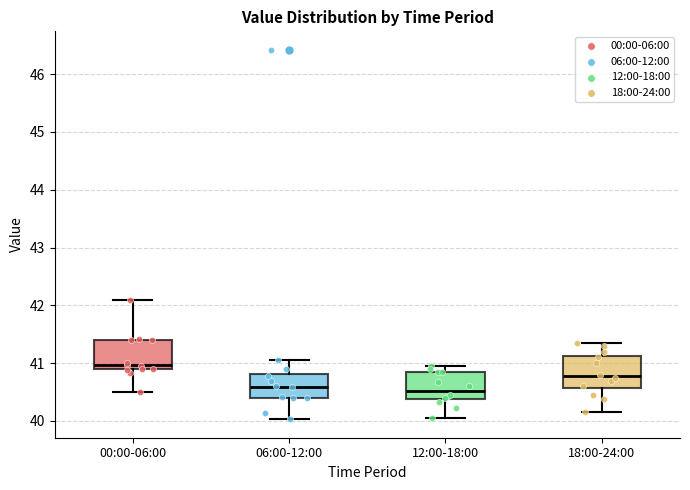

Reading left to right, transcribe this box plot: for each box, give where its median line is, the range the box spans, and where its two whiskers end, as read against the y-axis. The values are not printed on the chart, so give them approximately, as read against the axis.

00:00-06:00: median 41.0, box 40.9 to 41.4, whiskers 40.5 to 42.1
06:00-12:00: median 40.6, box 40.4 to 40.8, whiskers 40.0 to 41.1
12:00-18:00: median 40.5, box 40.4 to 40.9, whiskers 40.1 to 41.0
18:00-24:00: median 40.8, box 40.6 to 41.1, whiskers 40.2 to 41.4